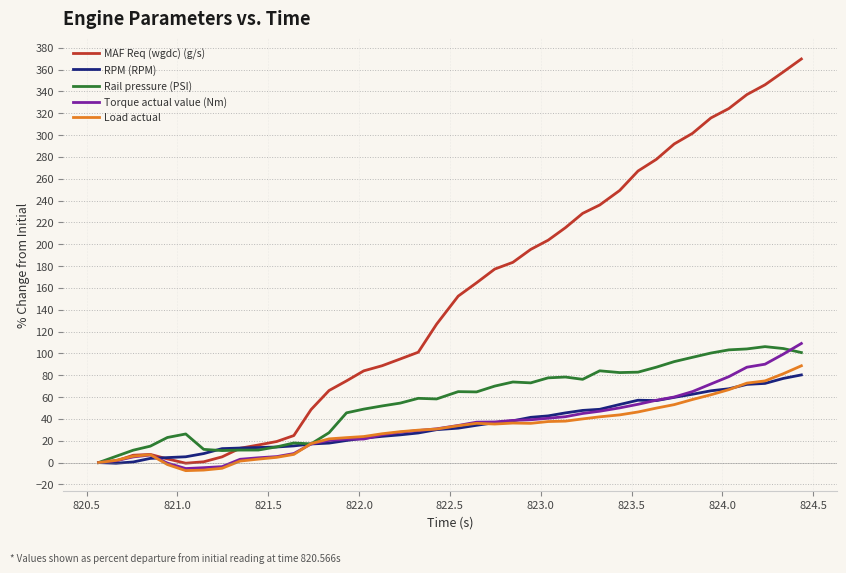

True or false: MAF Req (wgdc) (g/s) has more than 2 interior local peaks.

False